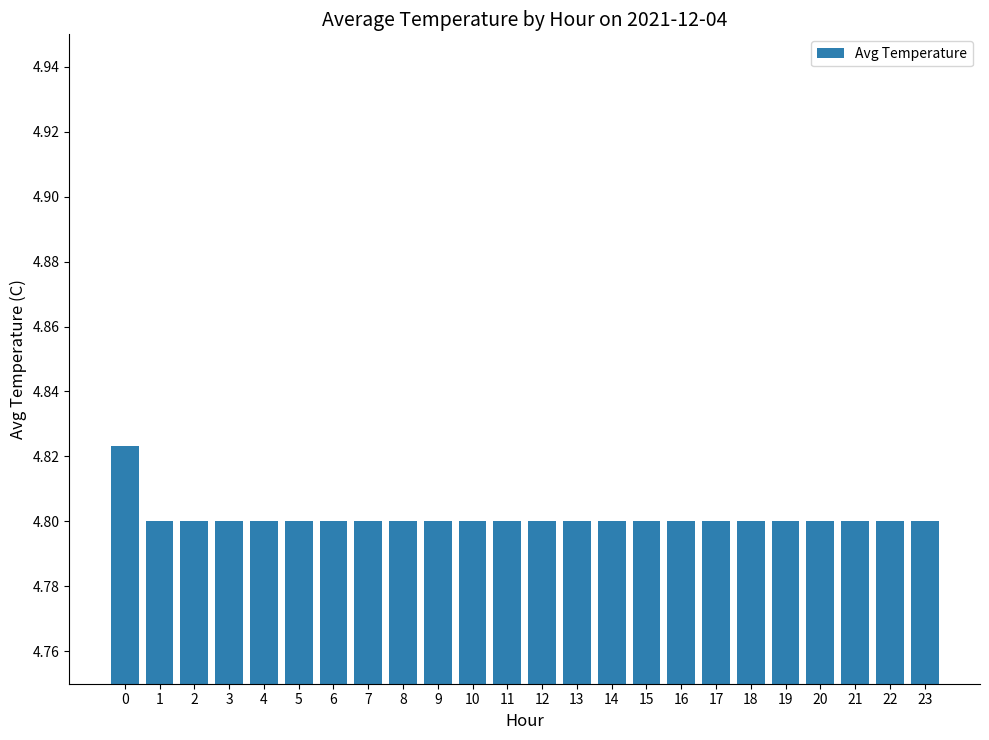

What is the sum of all values?

115.2